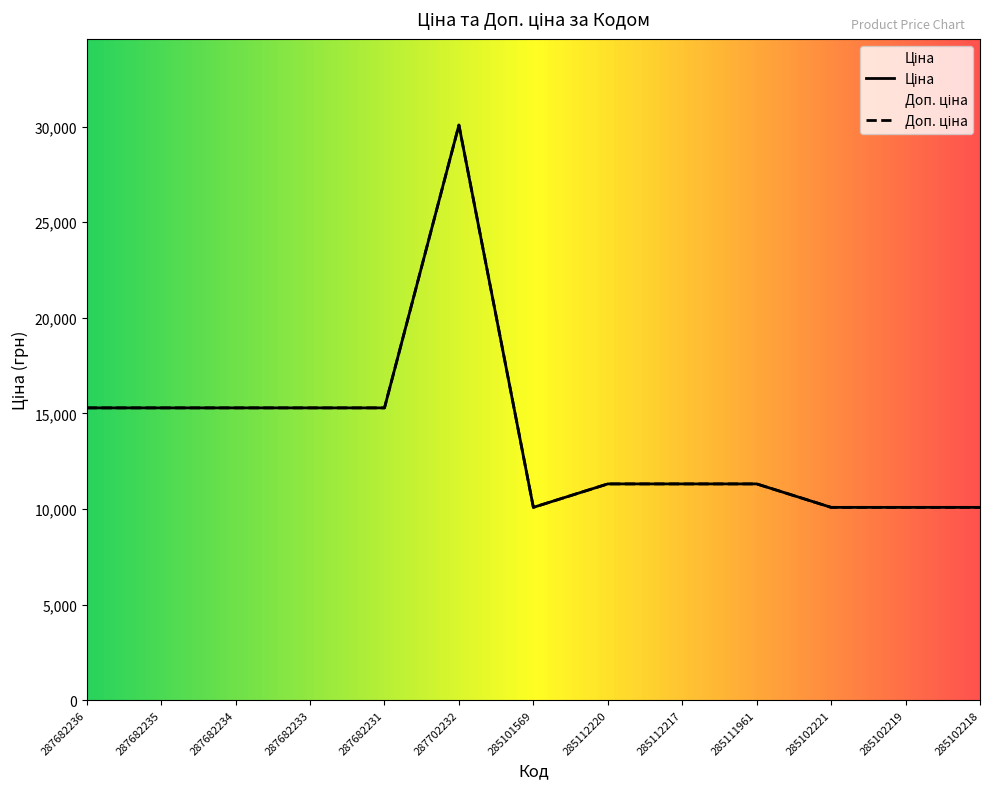

True or false: Ціна has more than 2 points higher than both neighbors.

False